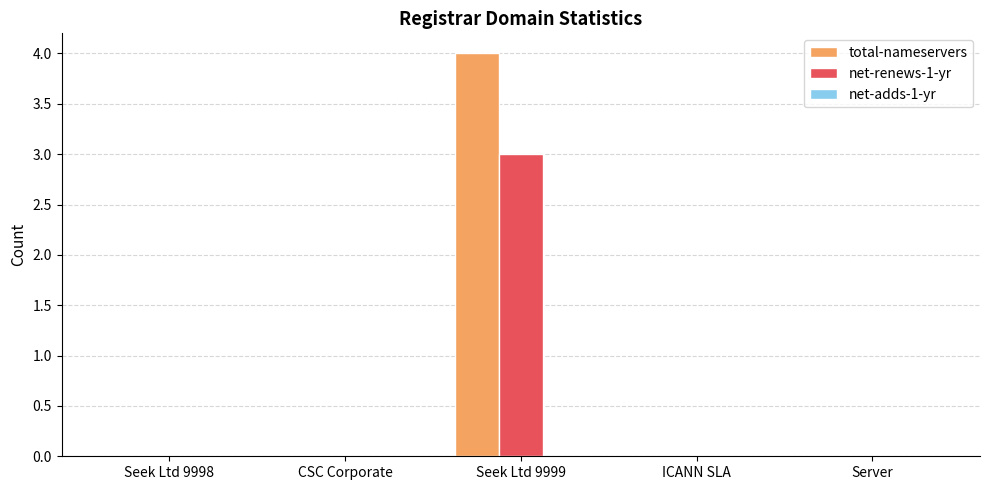

Are the bars grouped side by side (vs. stacked)?

Yes